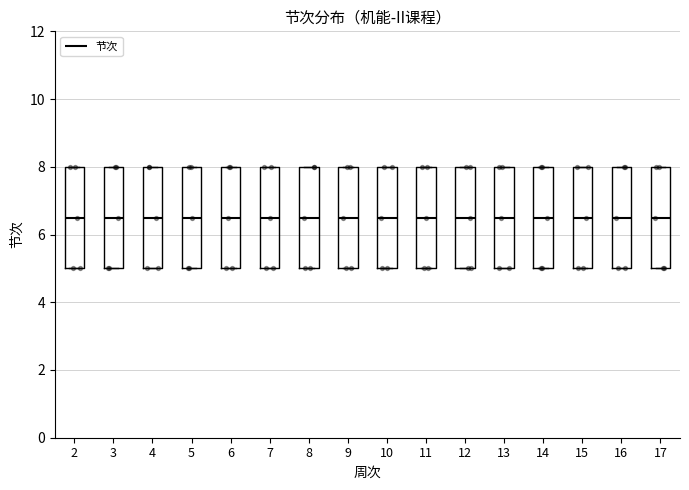

Where is the lower edge of the box at x = 6 on the y-axis? The values are not printed on the chart, so give them approximately, as read against the axis.

5.0